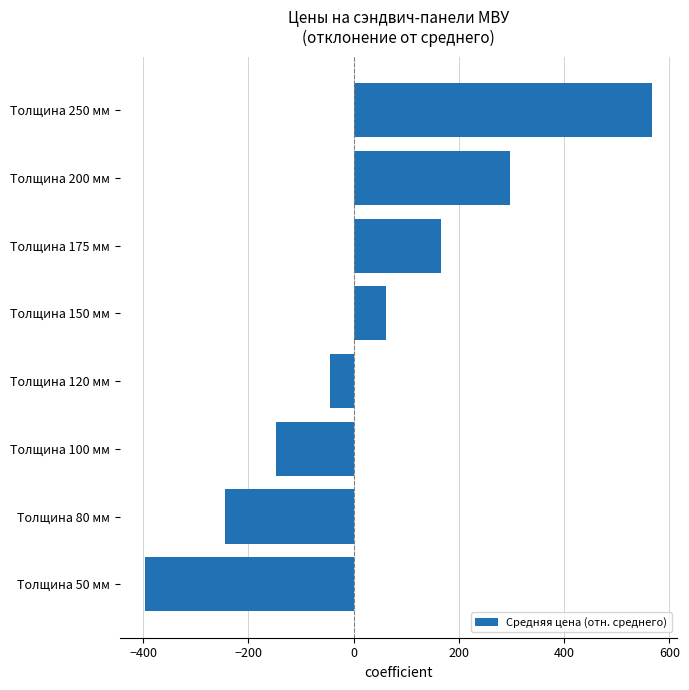

Reading bottom to top, what are all the values shown in this chart?

Толщина 50 мм=-396.7	Толщина 80 мм=-244.2	Толщина 100 мм=-147.7	Толщина 120 мм=-45.7	Толщина 150 мм=61.3	Толщина 175 мм=165.8	Толщина 200 мм=297.3	Толщина 250 мм=567.3